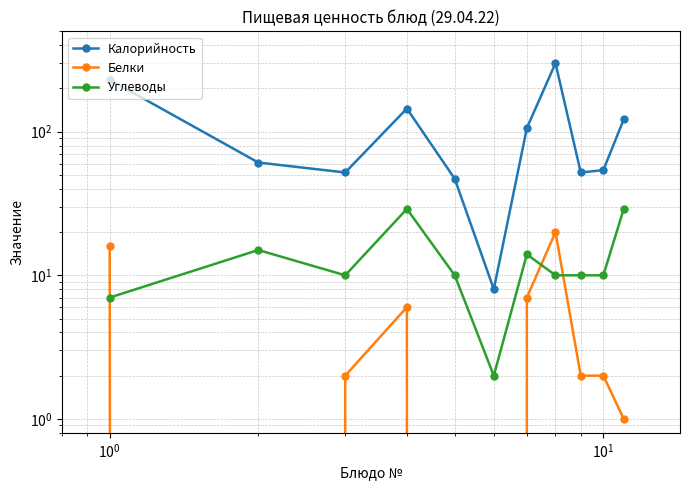

The value of Белки at 9 is 2. True or false?

True